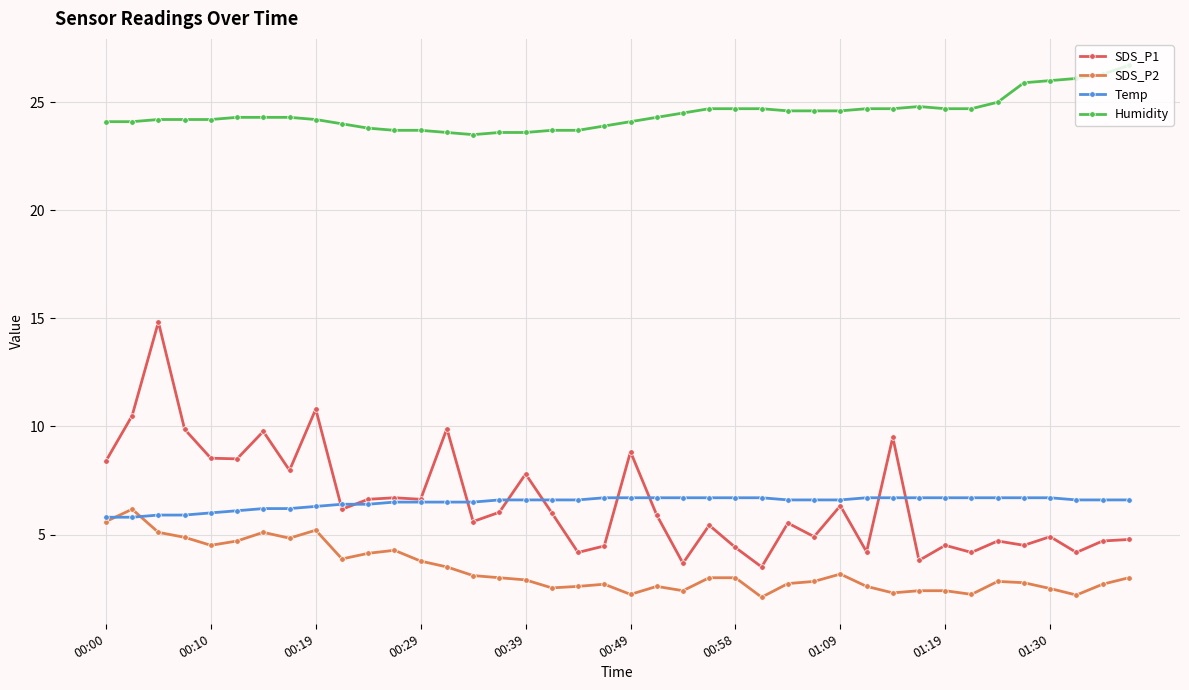

How many lines are shown in the chart?

4